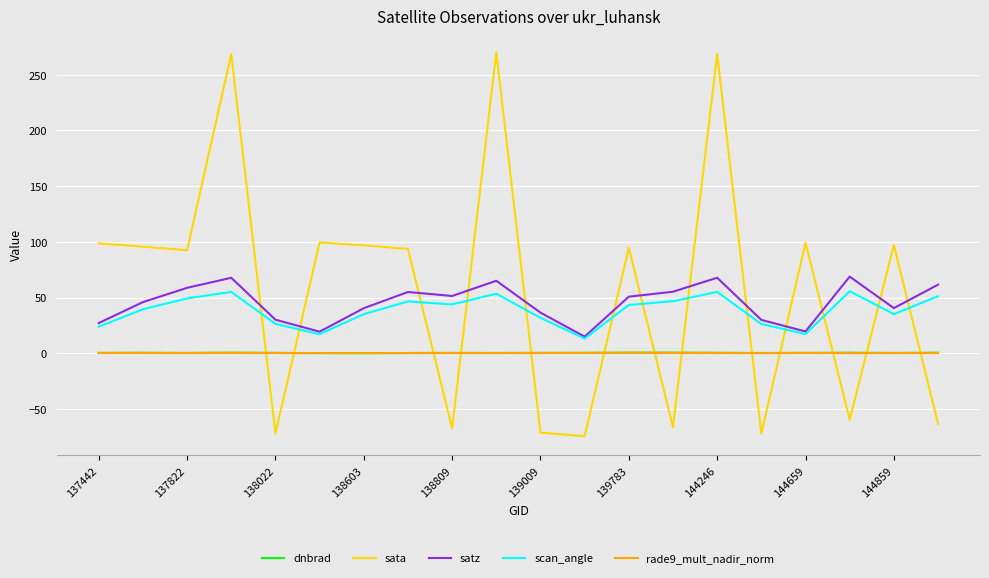

At how many categories does at least one series exceed 114?

3